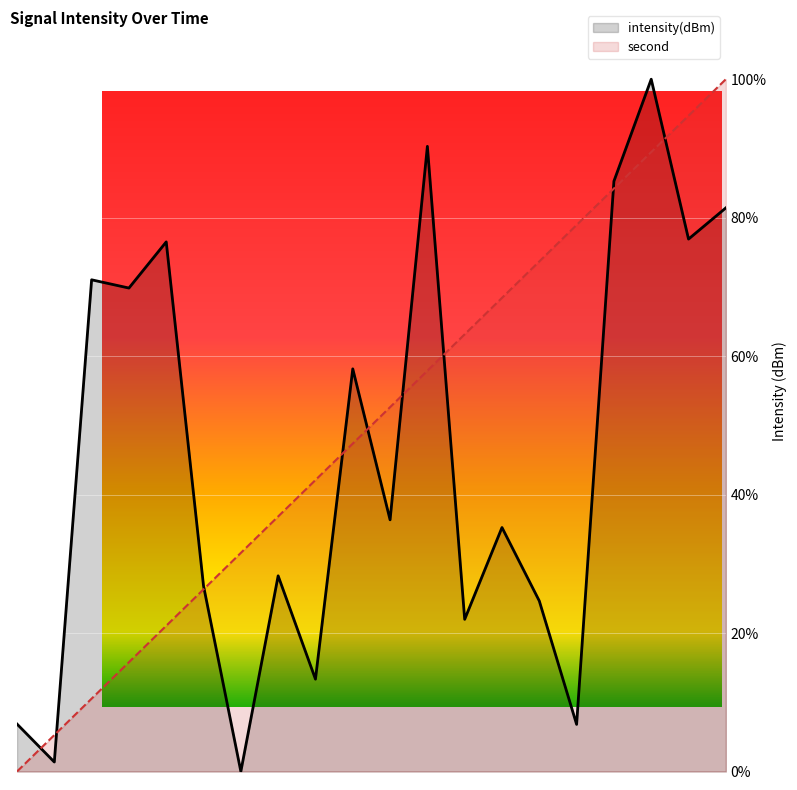

What is the value of the intensity point at the 16th from the left?

6.8